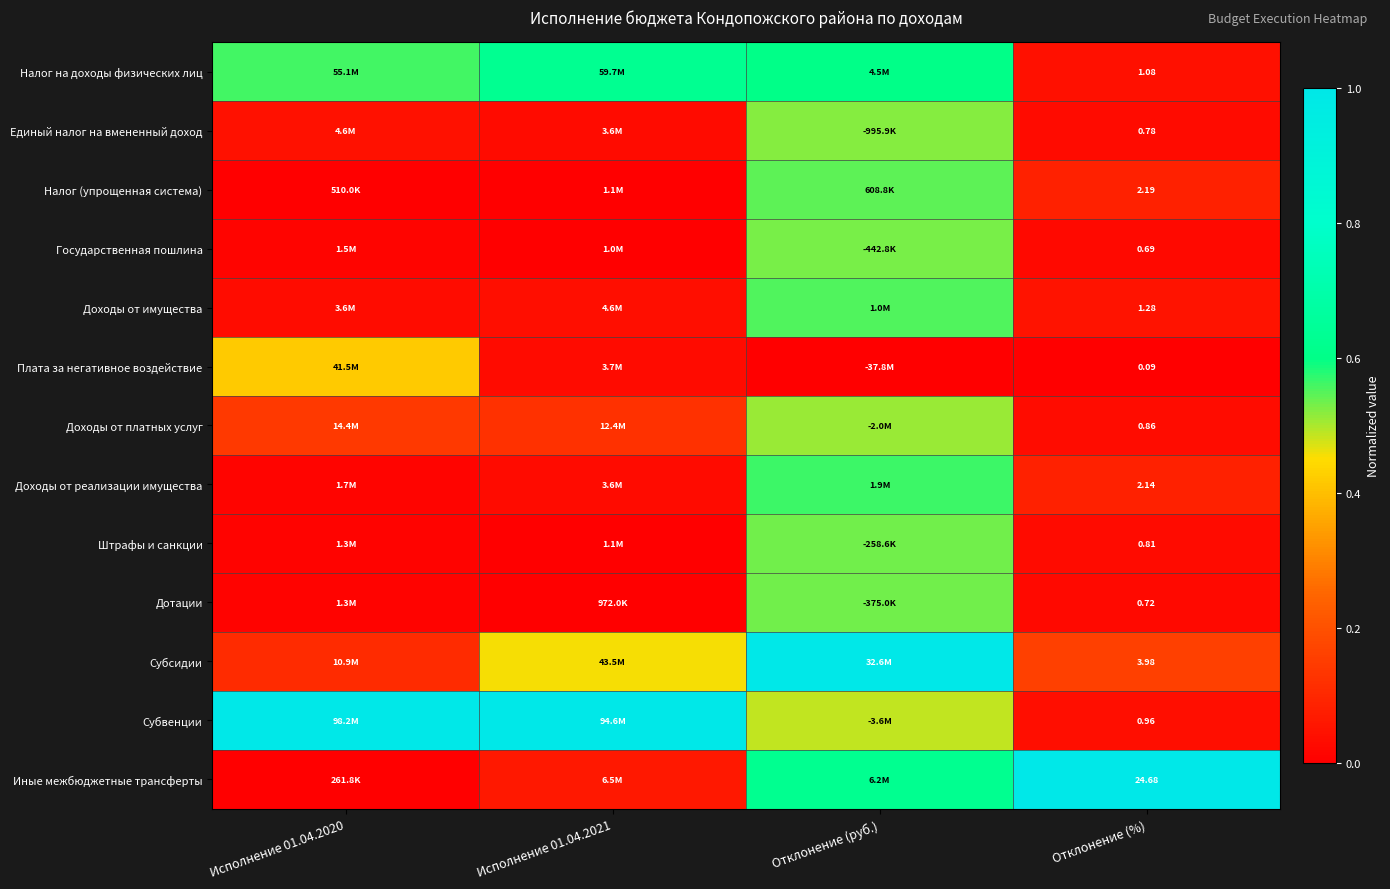

Which has a higher value, Отклонение (%) or Исполнение 01.04.2020?

Исполнение 01.04.2020